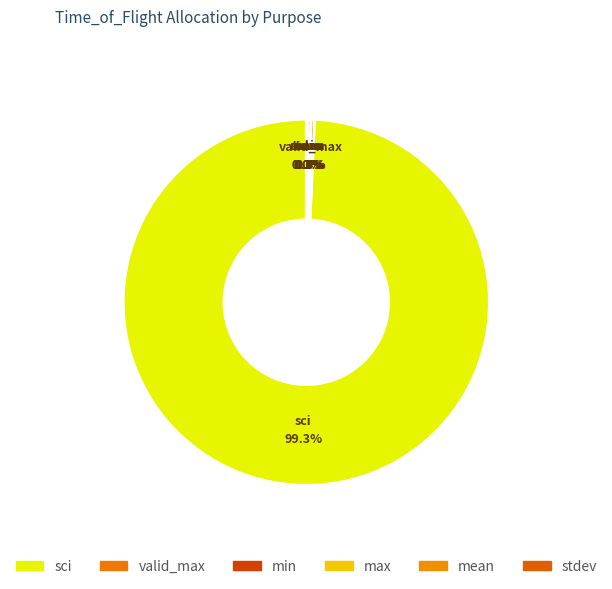

Which has a higher value, sci or valid_max?

sci